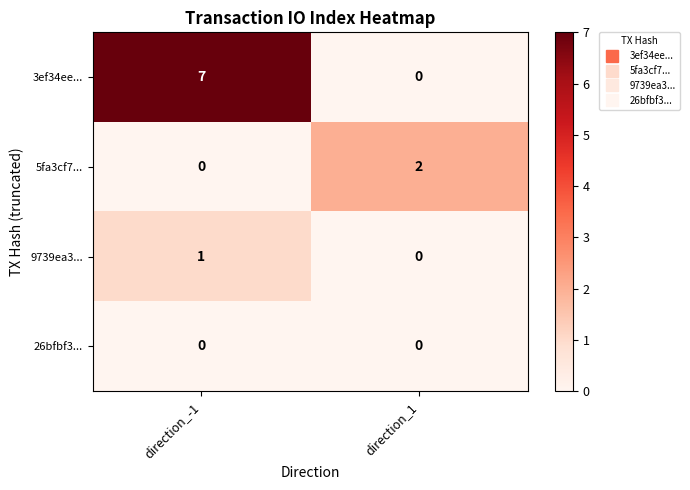

At which category is the sum across all series the highest?

direction_-1